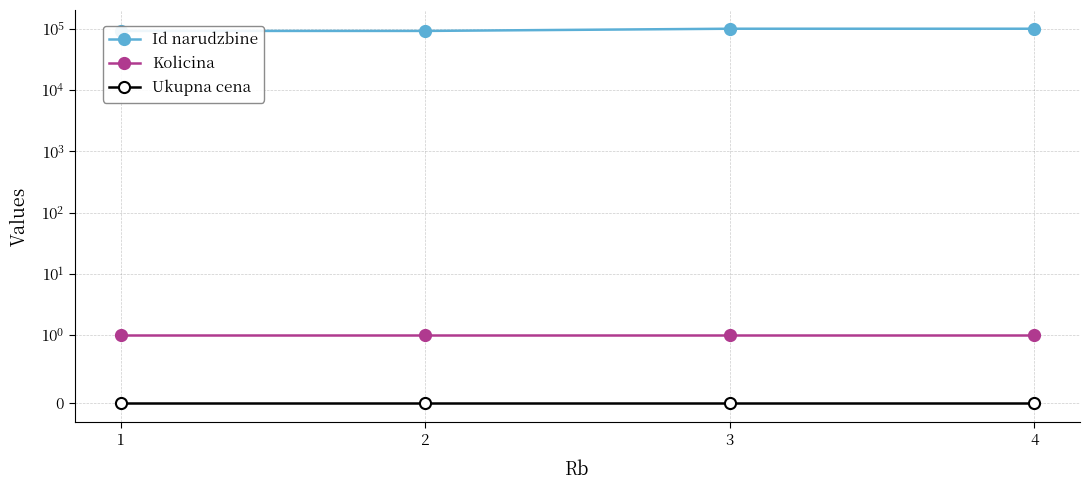

Rank the series by their maximum value, from lowest to highest.

Ukupna cena, Kolicina, Id narudzbine